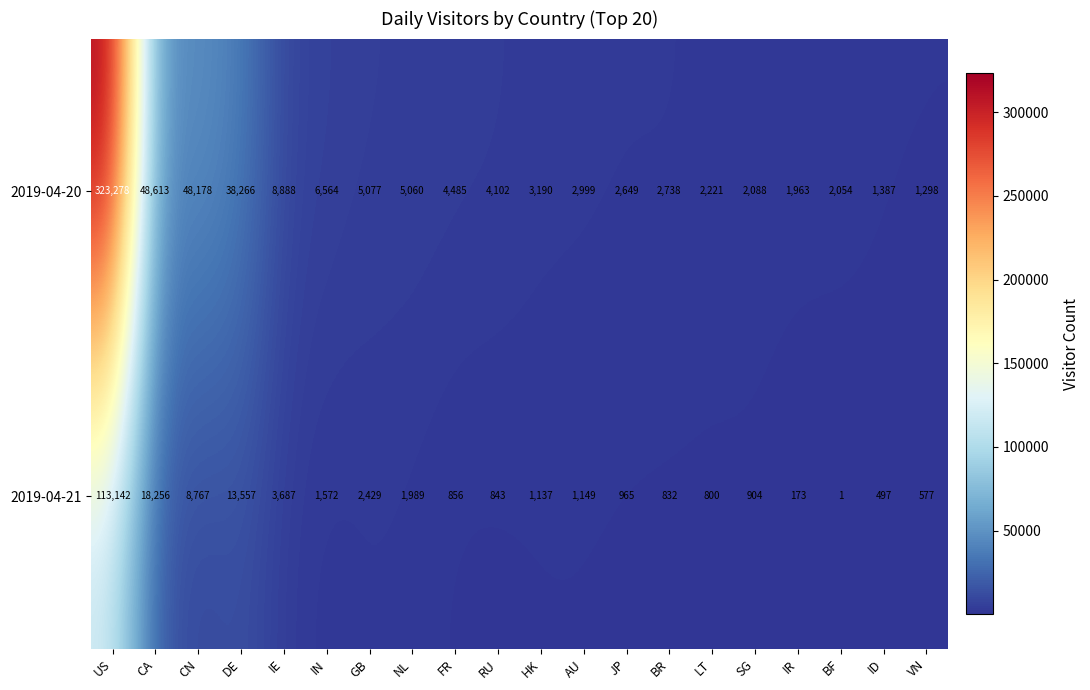

At which category is the sum across all series the highest?

US